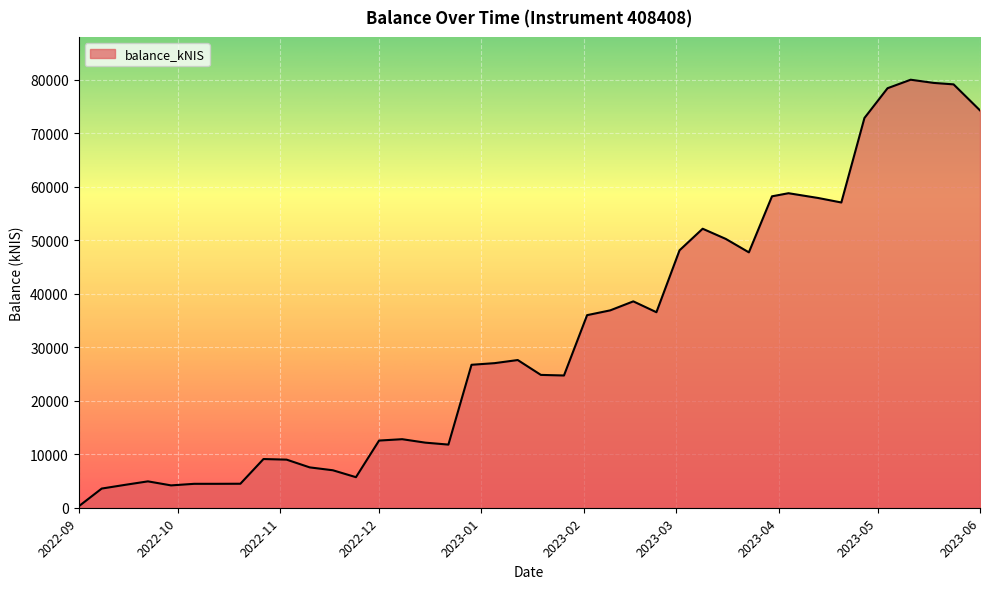

What is the maximum value shown in the chart?

80028.2